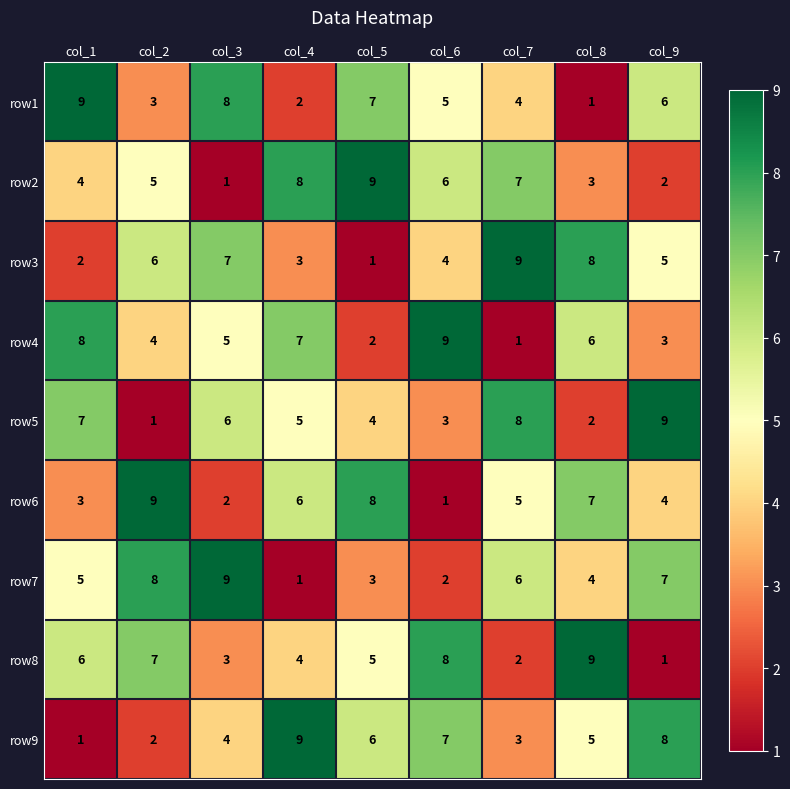

What is the average value of the row7 series?

5